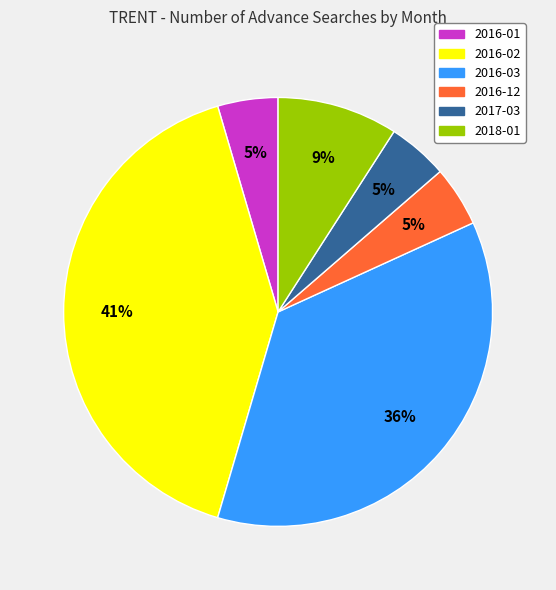

Count the number of slices in the pie.

6